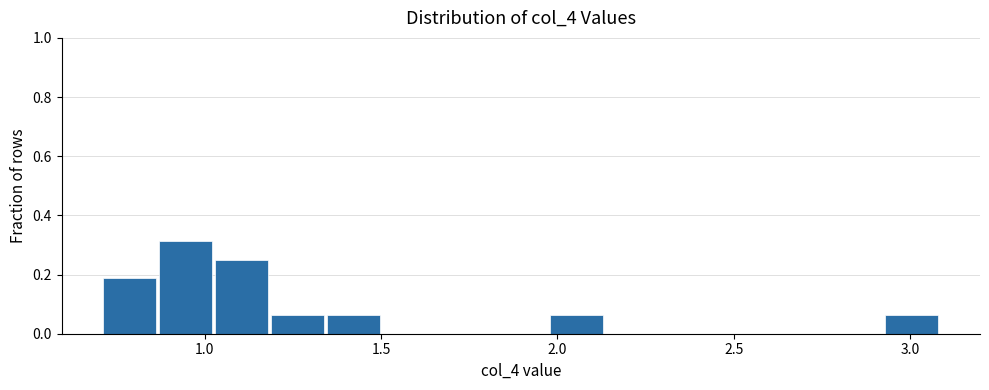

Around what value on the x-axis is the tallest bar? Give the approximate position of its centre, as read against the axis.

0.95